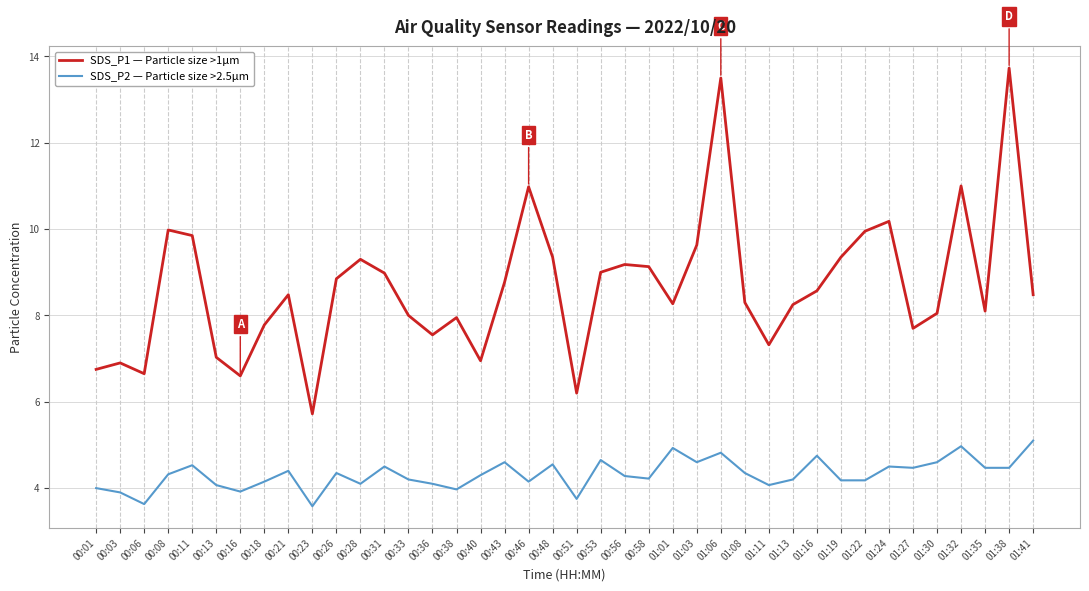

Which series has the largest range (max minus min)?

SDS_P1 — Particle size >1µm